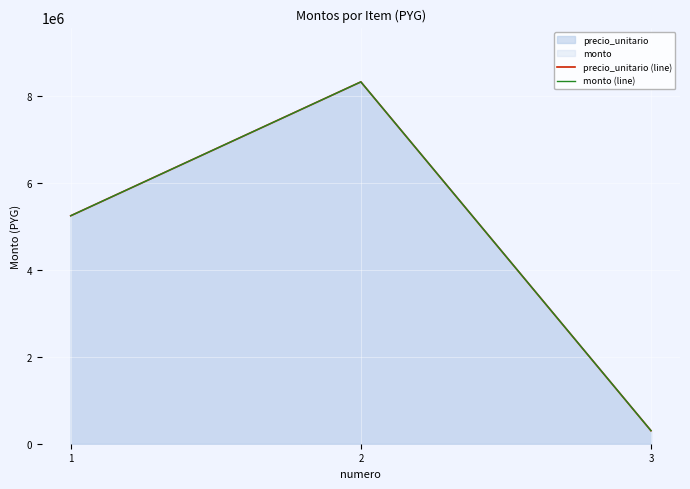

The precio_unitario (line) series shows 5248000 at 1. True or false?

True